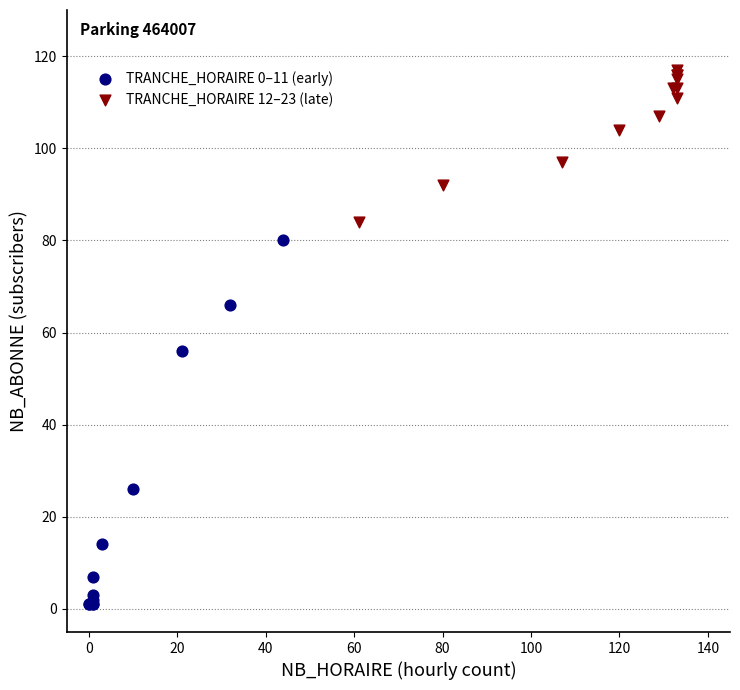

Which series reaches the maximum Y coordinate?

TRANCHE_HORAIRE 12–23 (late)